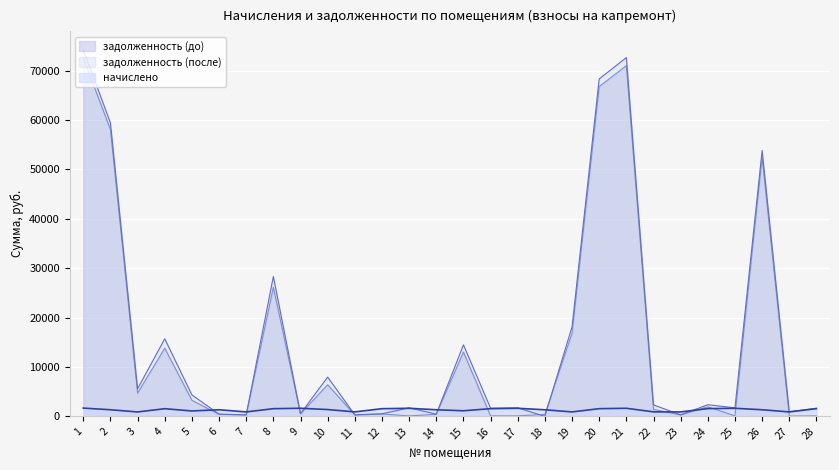

Reading left to right, what are all the values shown in this chart?

задолженность (до): 1=72592.1	2=58118.0	3=4693.5	4=13809.8	5=3255.7	6=402.5	7=269.9	8=26150.7	9=492.7	10=6405.4	11=272.2	12=467.2	13=94.9	14=402.5	15=13023.8	16=90.4	17=94.9	18=400.9	19=16849.9	20=66787.9	21=71034.6	22=1411.3	23=269.9	24=1945.5	25=94.9	26=52512.0	27=52.1	28=90.4
задолженность (после): 1=74260.6	2=59453.8	3=5584.0	4=15711.5	5=4344.1	6=445.3	7=298.6	8=28327.0	9=545.1	10=7951.6	11=301.1	12=516.9	13=1727.5	14=445.3	15=14480.2	16=1646.3	17=1727.5	18=0.0	19=18141.9	20=68343.8	21=72667.2	22=2322.3	23=298.6	24=2355.6	25=1727.5	26=53847.8	27=947.7	28=1646.3
начислено: 1=1668.5	2=1335.8	3=890.5	4=1548.2	5=1088.4	6=1335.8	7=895.6	8=1553.3	9=1635.2	10=1376.7	11=903.3	12=1550.8	13=1632.6	14=1335.8	15=1128.5	16=1555.9	17=1632.6	18=1330.7	19=895.6	20=1555.9	21=1632.6	22=911.0	23=895.6	24=1566.1	25=1632.6	26=1335.8	27=895.6	28=1555.9